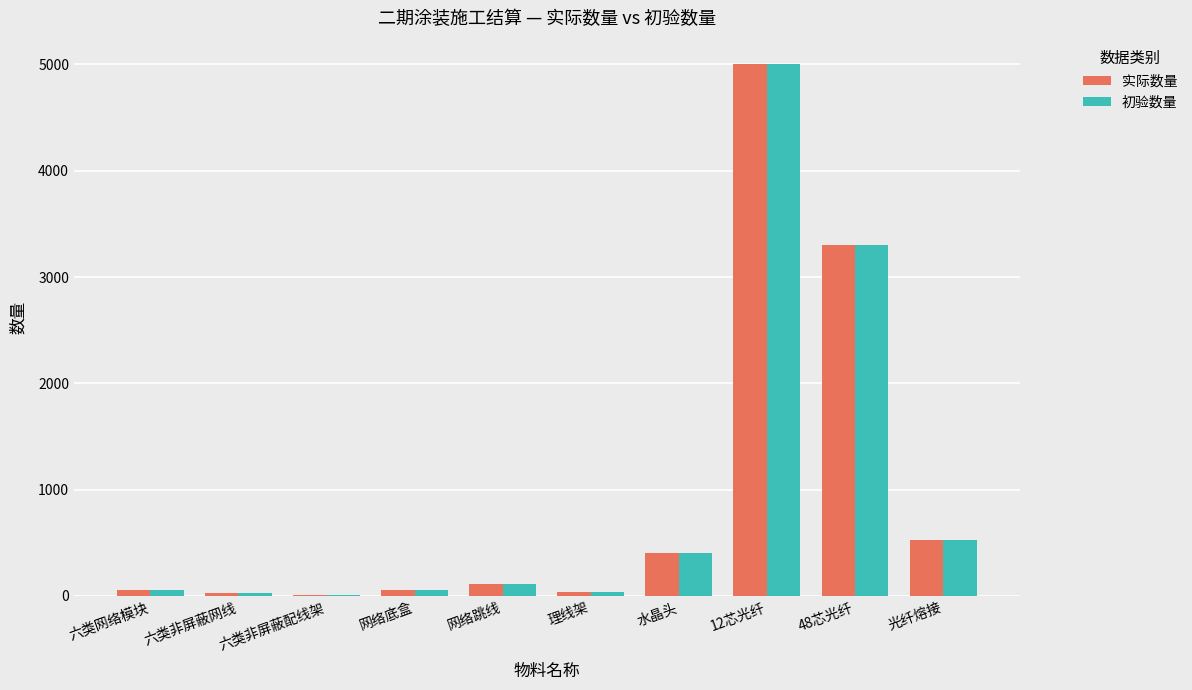

At which label is 实际数量 closest to 2506?

48芯光纤